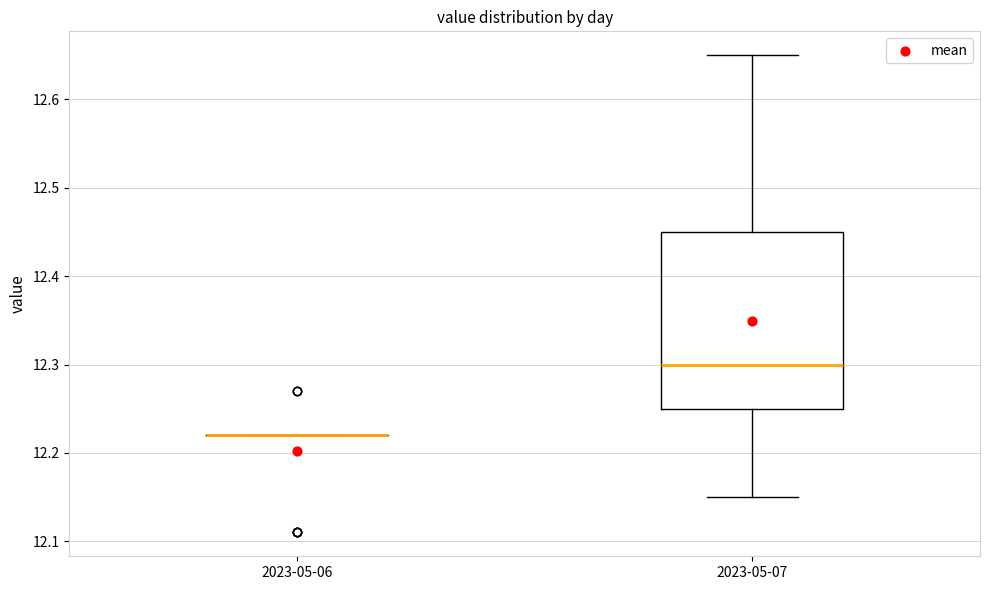

Reading left to right, read every box against the y-axis: the position of its median line, the range the box covers, and the ends of its whiskers. The values are not printed on the chart, so give them approximately, as read against the axis.

2023-05-06: box collapsed to a line at 12.22, whiskers 12.22 to 12.22
2023-05-07: median 12.30, box 12.25 to 12.45, whiskers 12.15 to 12.65